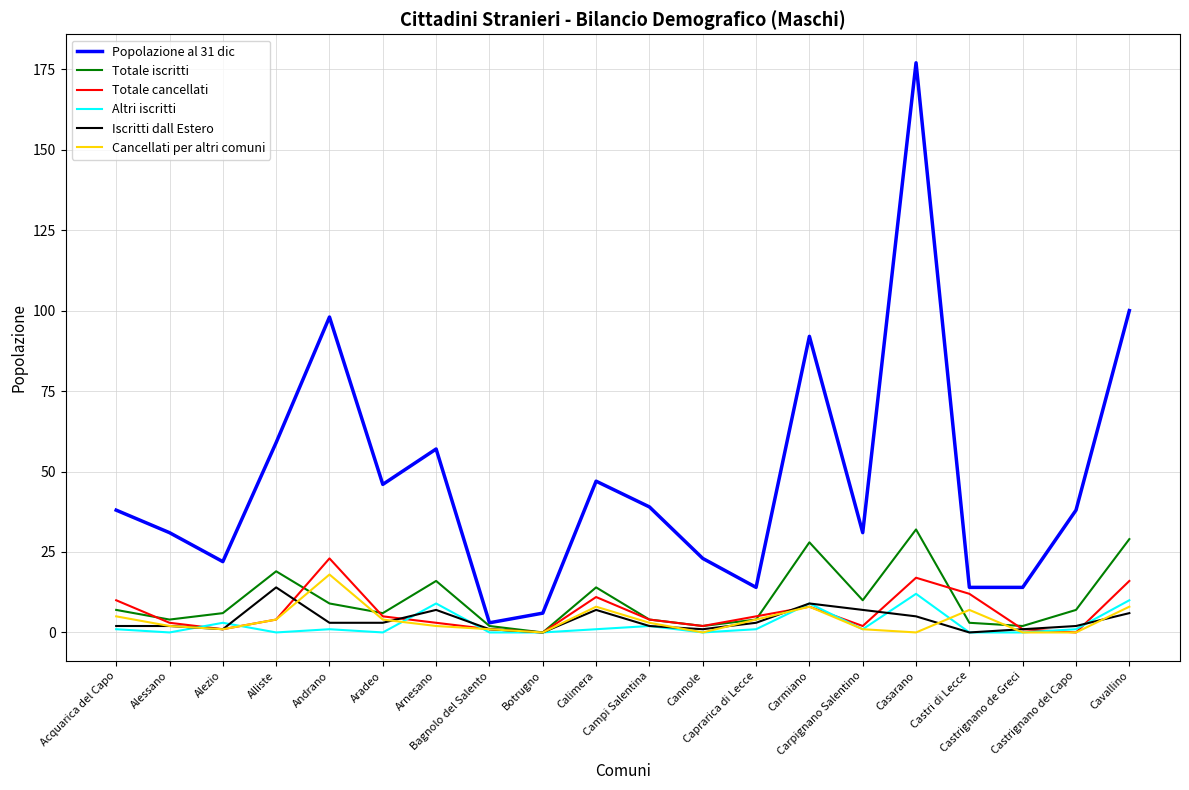

What is the maximum value shown in the chart?

177